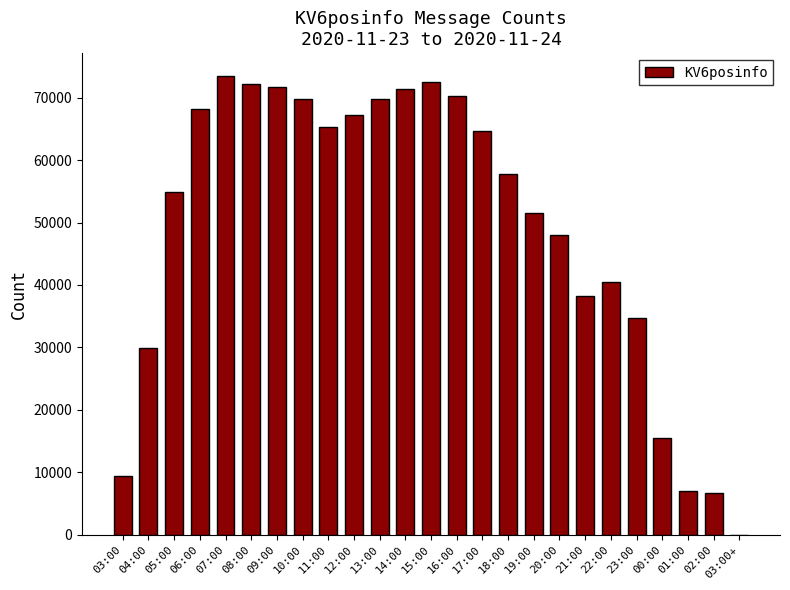

The value at 09:00 is 104936. True or false?

False